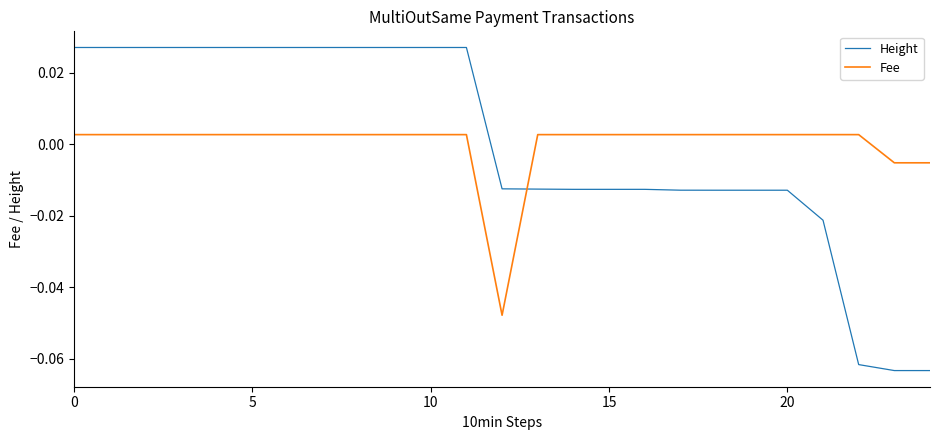

Rank the series by their maximum value, from highest to lowest.

Height, Fee